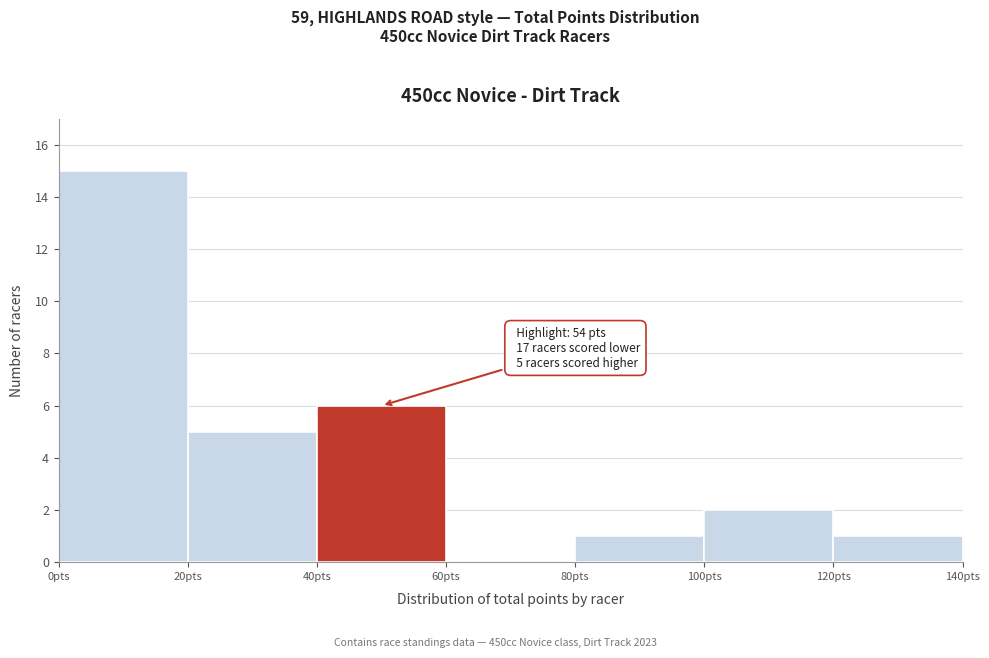

Which range on the x-axis has the tallest bar?

0 to 20